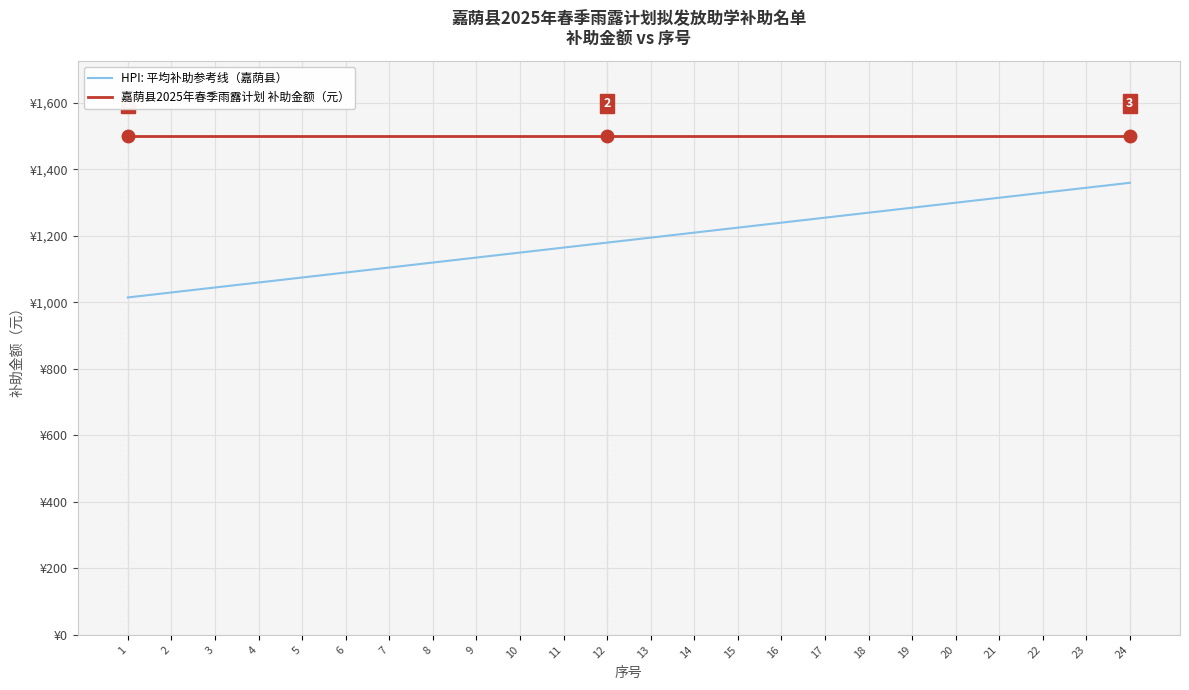

Reading left to right, transcribe all the data shown in this chart.

HPI: 平均补助参考线（嘉荫县）: 1015	1030	1045	1060	1075	1090	1105	1120	1135	1150	1165	1180	1195	1210	1225	1240	1255	1270	1285	1300	1315	1330	1345	1360
嘉荫县2025年春季雨露计划 补助金额（元）: 1500	1500	1500	1500	1500	1500	1500	1500	1500	1500	1500	1500	1500	1500	1500	1500	1500	1500	1500	1500	1500	1500	1500	1500